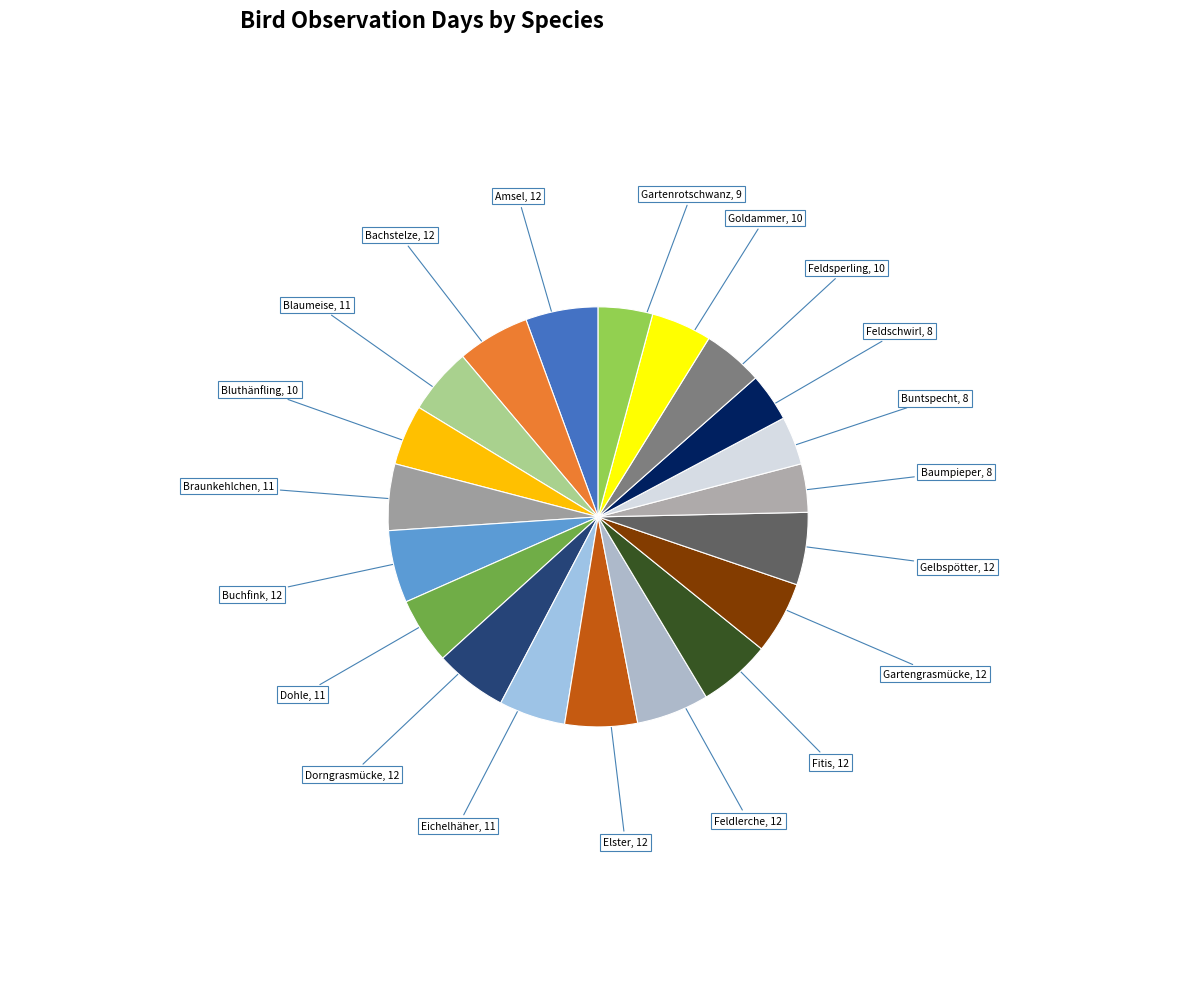

How many segments does this pie chart have?

20